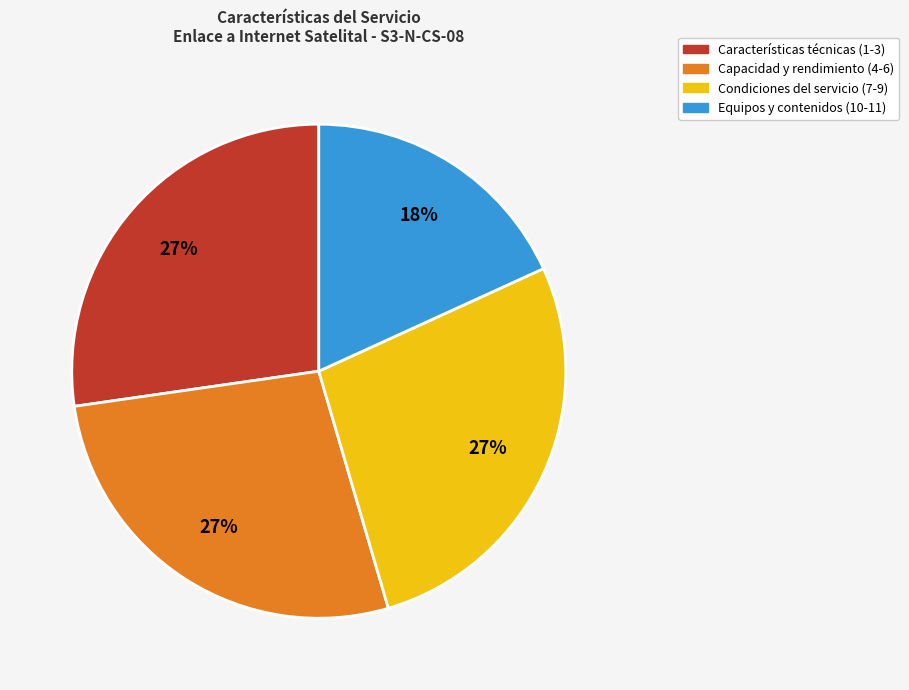

Is there a majority slice in this chart?

No